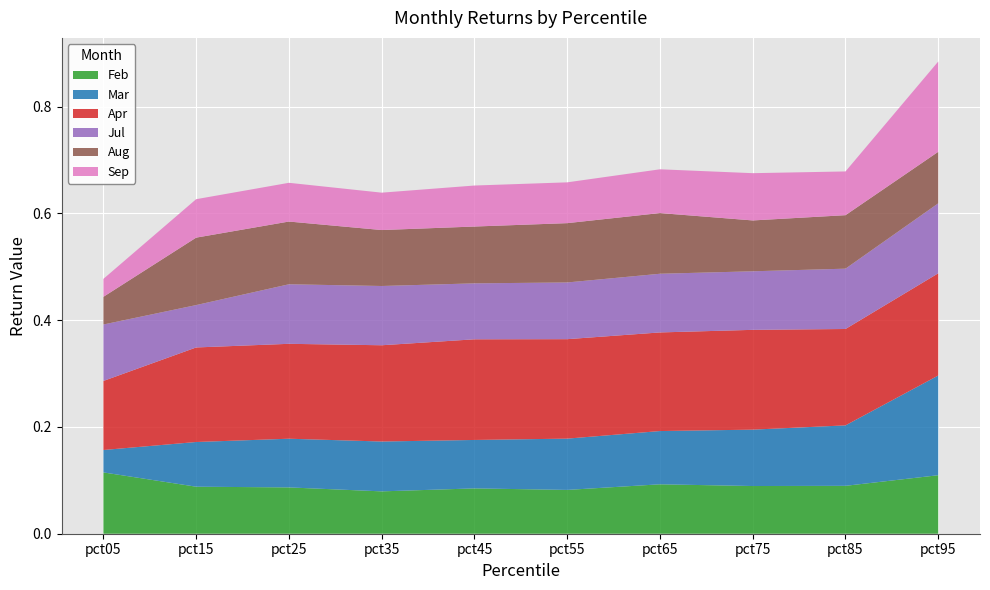

Reading left to right, what are all the values shown in this chart?

Feb: 0.1	0.1	0.1	0.1	0.1	0.1	0.1	0.1	0.1	0.1
Mar: 0.0	0.1	0.1	0.1	0.1	0.1	0.1	0.1	0.1	0.2
Apr: 0.1	0.2	0.2	0.2	0.2	0.2	0.2	0.2	0.2	0.2
Jul: 0.1	0.1	0.1	0.1	0.1	0.1	0.1	0.1	0.1	0.1
Aug: 0.1	0.1	0.1	0.1	0.1	0.1	0.1	0.1	0.1	0.1
Sep: 0.0	0.1	0.1	0.1	0.1	0.1	0.1	0.1	0.1	0.2